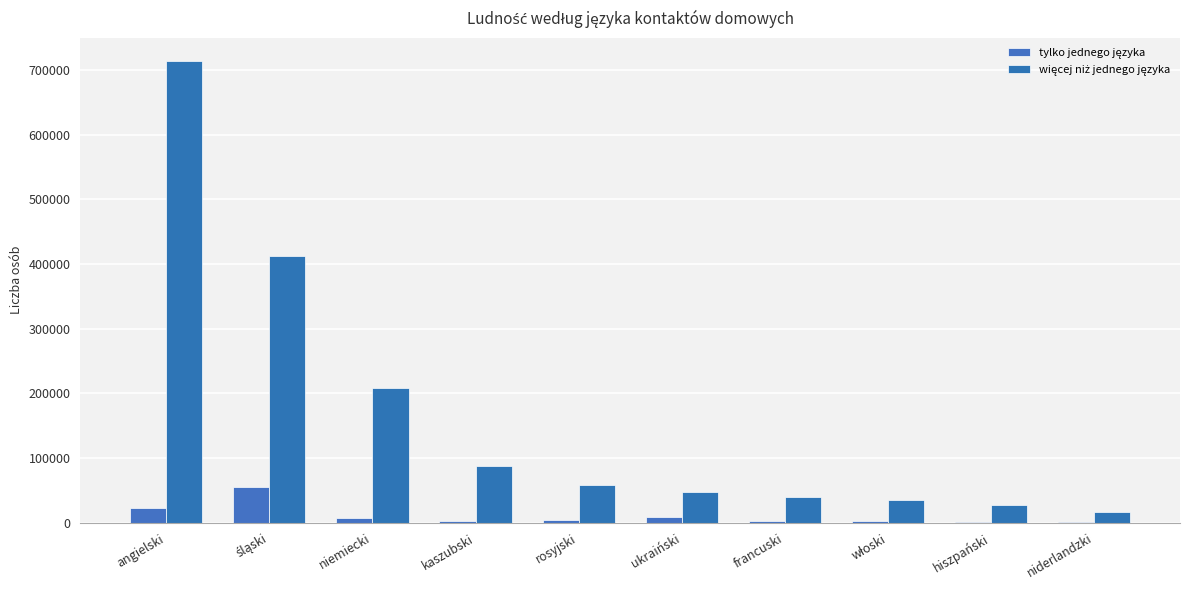

What is the label of the 3rd bar from the left?

niemiecki